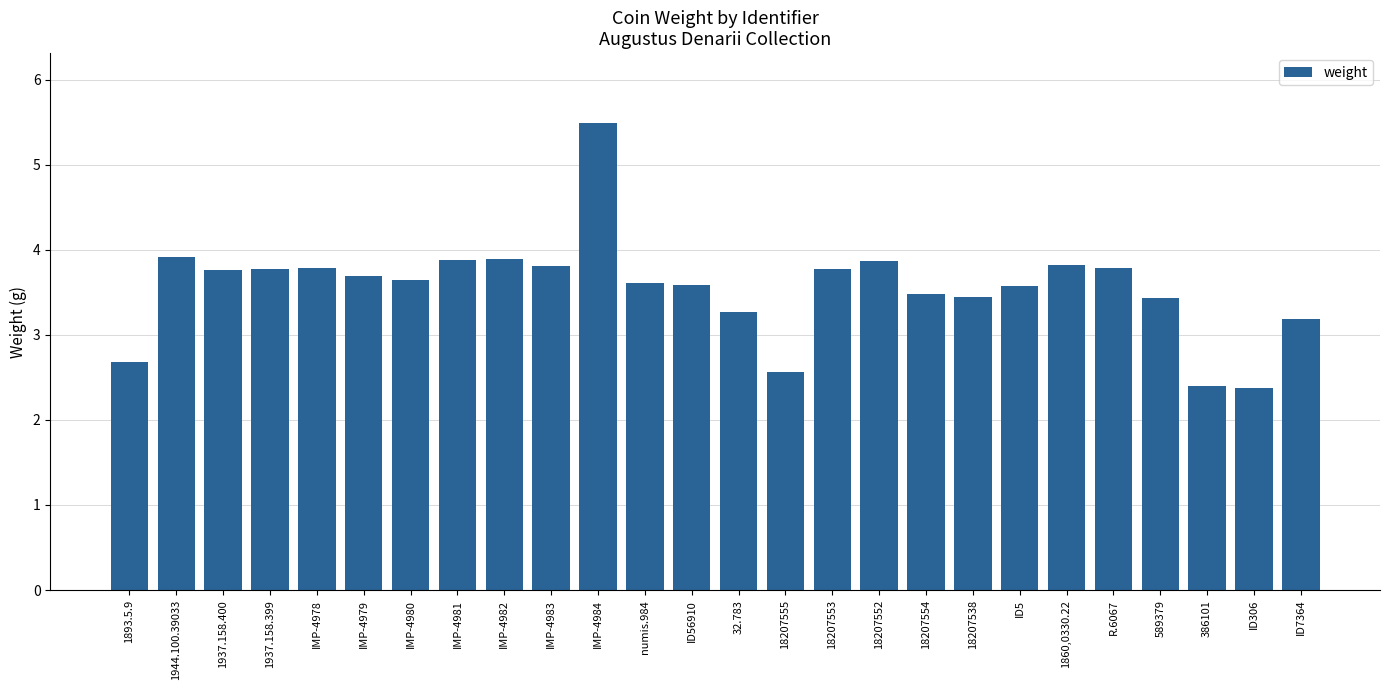

What is the average value?

3.6